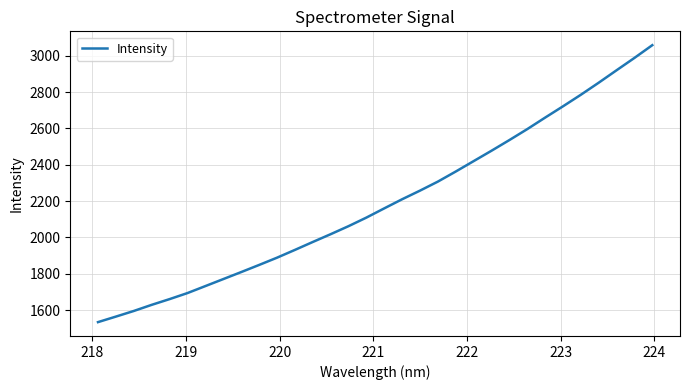

What is the smallest value displayed?

1533.3